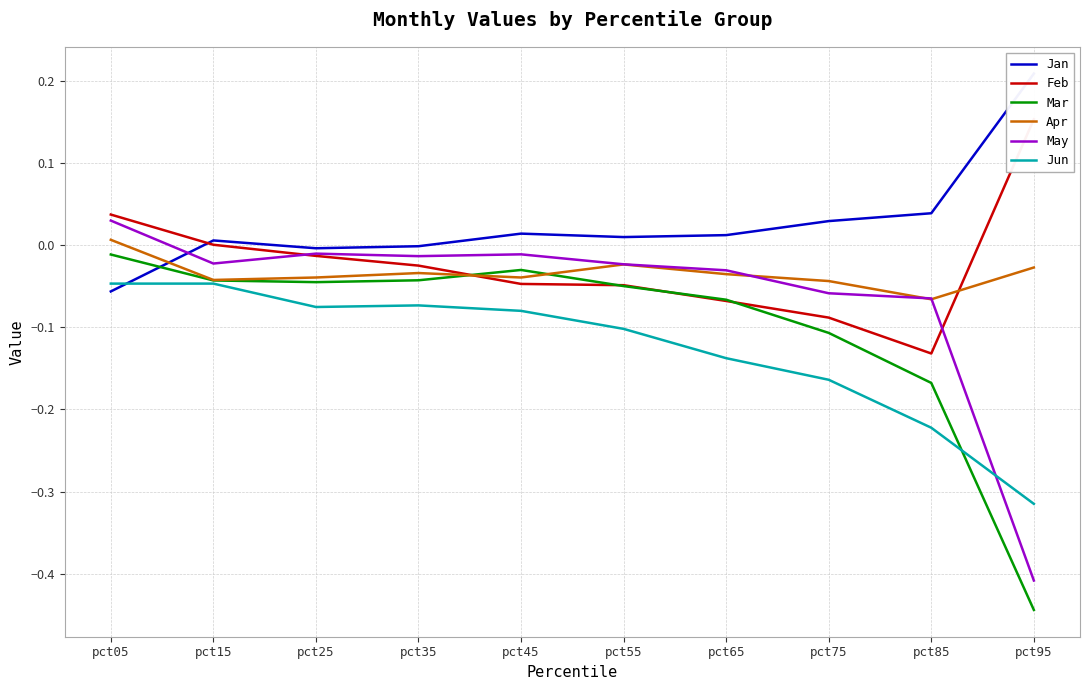

Which series has the widest spread of values?

May